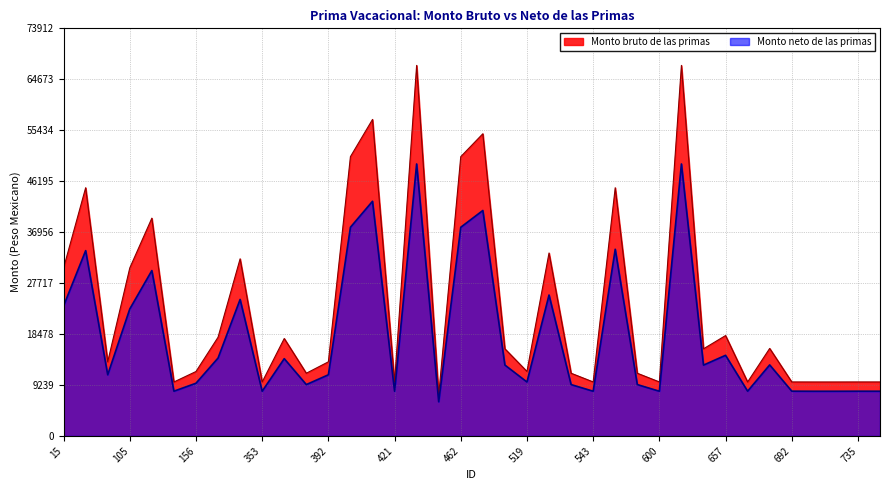

Reading left to right, extract all data points from this chart.

Monto bruto de las primas: 30468	45008	13447	30468	39494	9792	11690	17903	32122	9792	17674	11378	13447	50648	57392	9792	67193	7437	50648	54797	15807	11702	33177	11378	9798	45008	11378	9798	67193	15807	18208	9792	15875	9798	9792	9792	9798	9798
Monto neto de las primas: 23582	33609	11097	23038	29995	8123	9565	14131	24759	8114	14019	9320	11097	37848	42555	8112	49323	6203	37849	40885	12863	9791	25559	9323	8119	33859	9326	8117	49323	12854	14628	8125	12889	8128	8113	8113	8122	8117